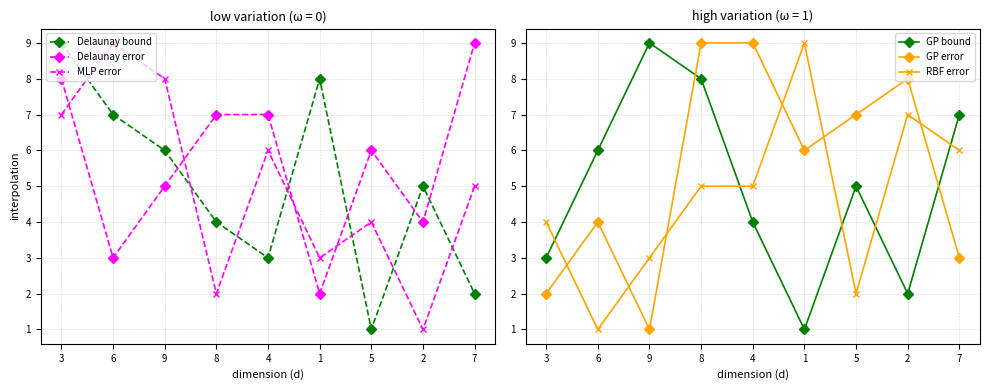

What is the label of the 4th point from the left?

8